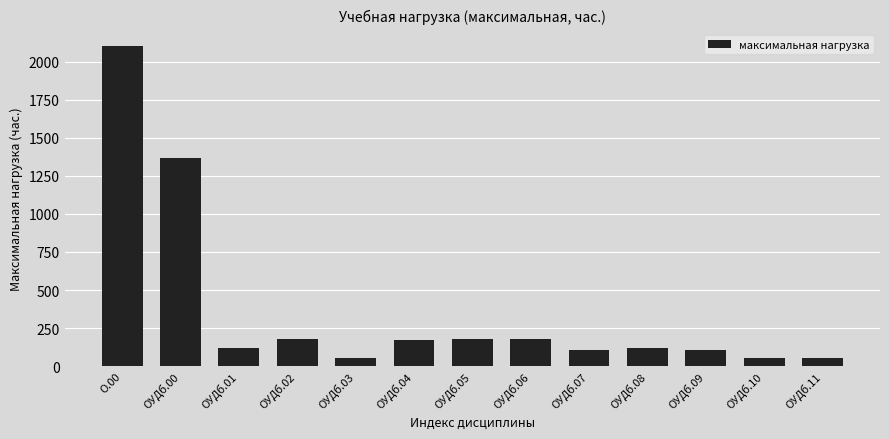

How many bars are there in total?

13